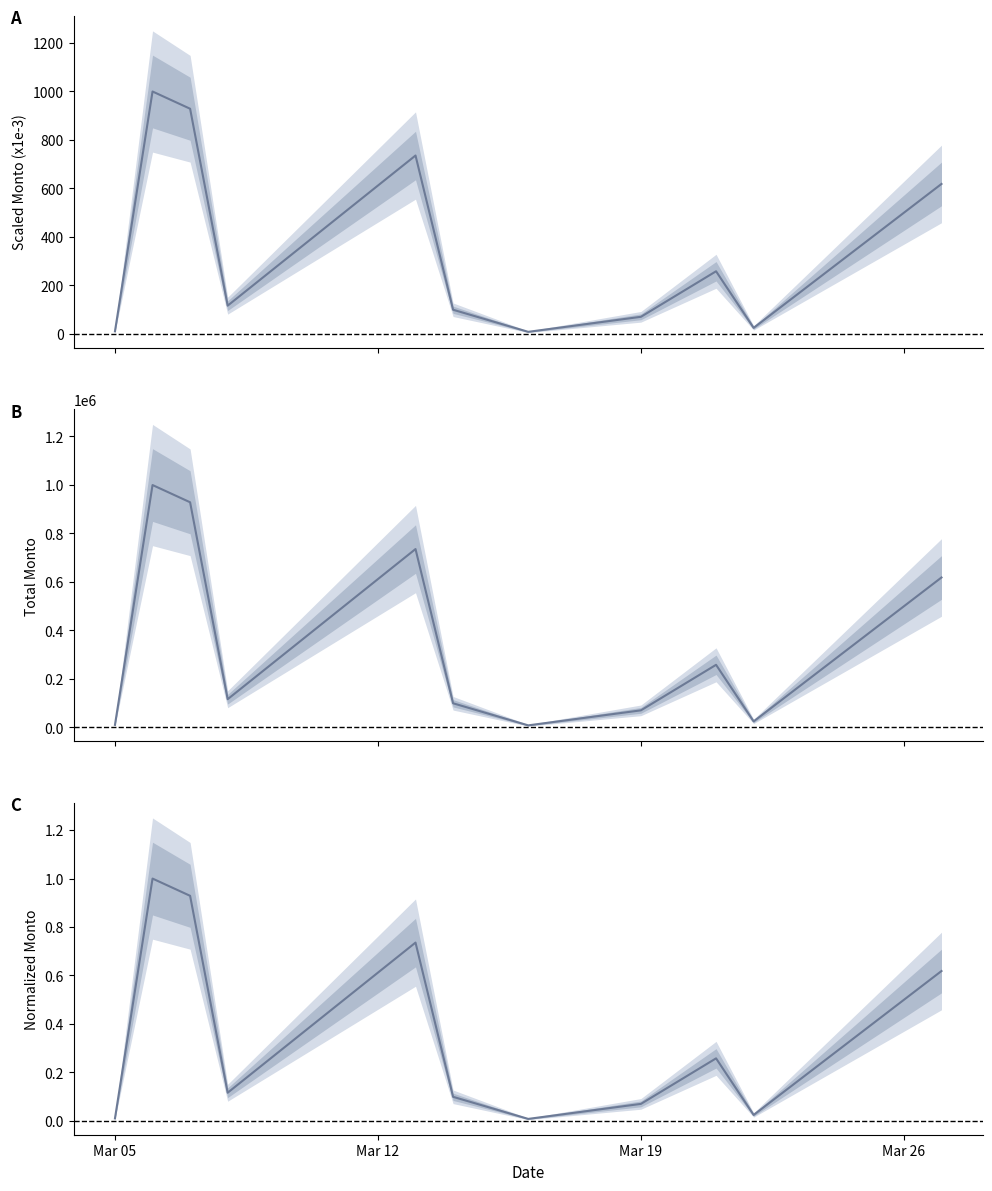

The value of Scaled Monto (x1e-3) at 8 is 419.0. True or false?

False